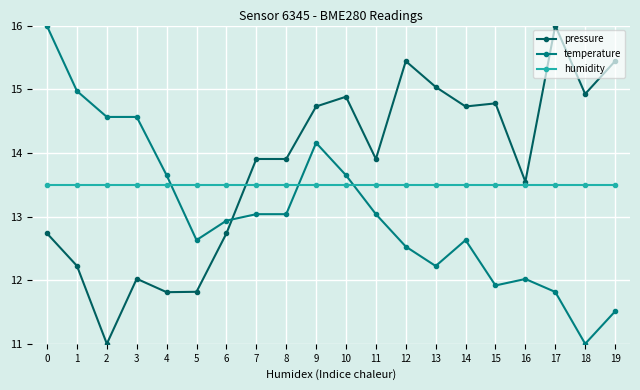

Is this an area chart (filled region under the line)?

No